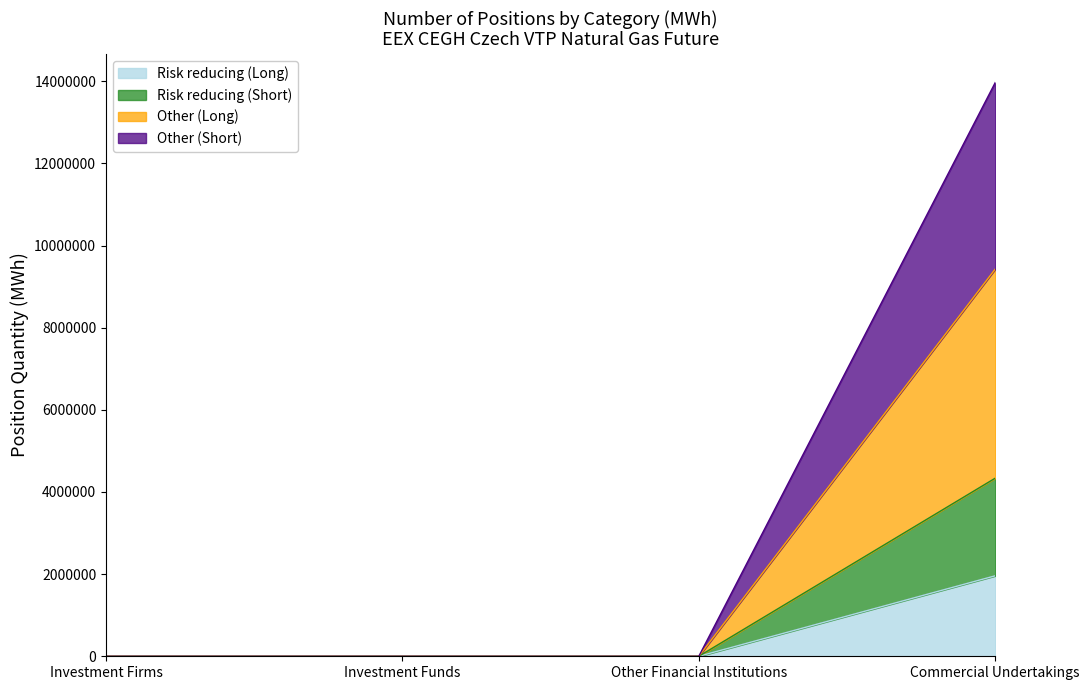

What is the total value across all series at Commercial Undertakings?

13970562